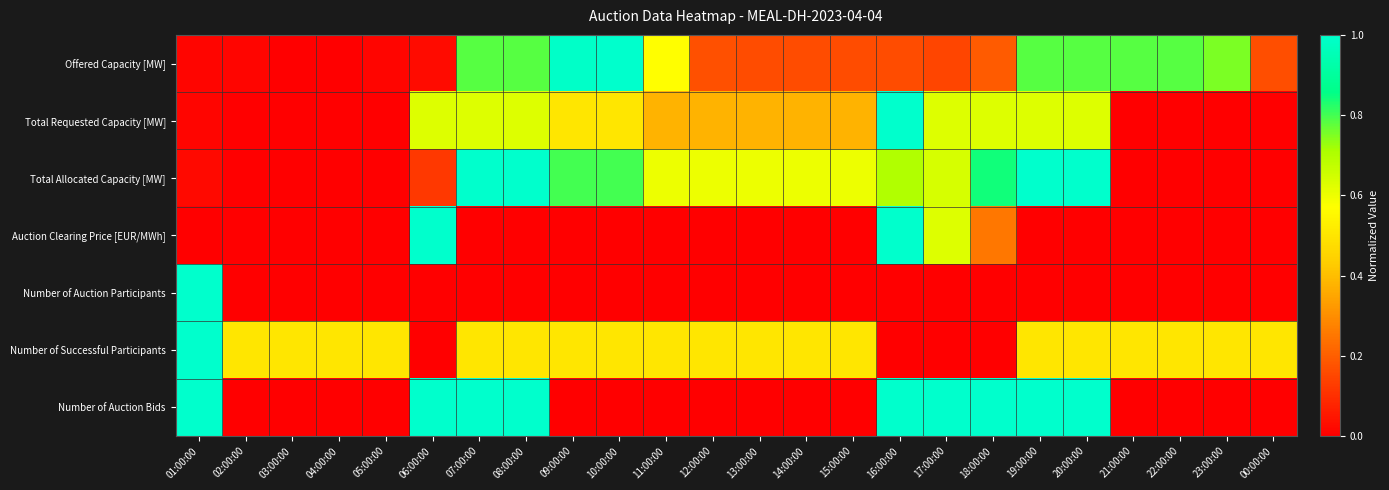

What is the greatest value displayed?

1.0